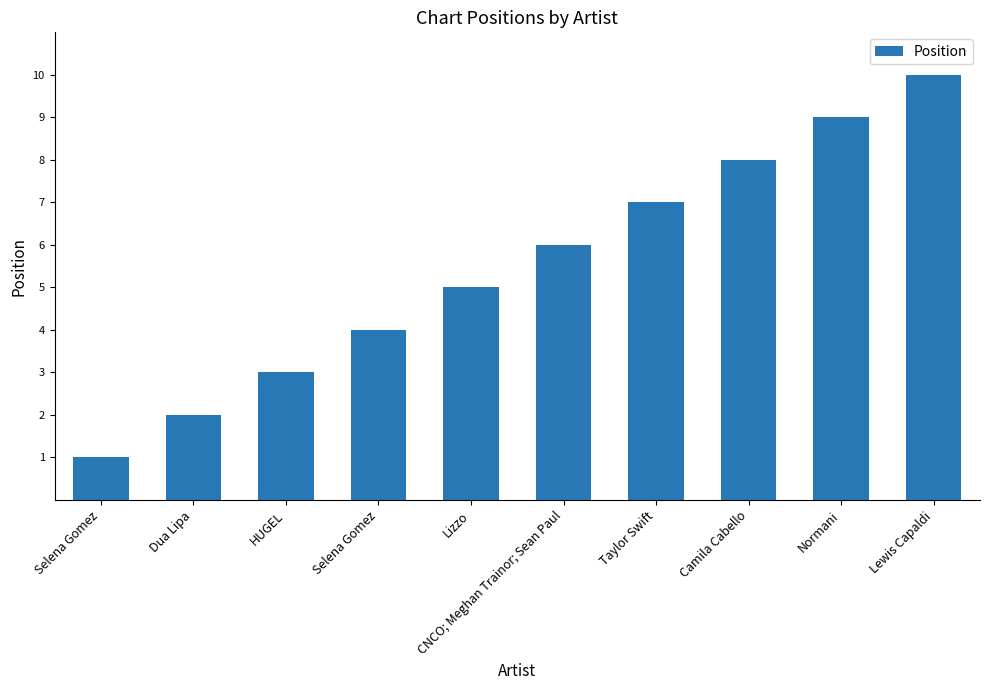

How many bars are there in total?

10